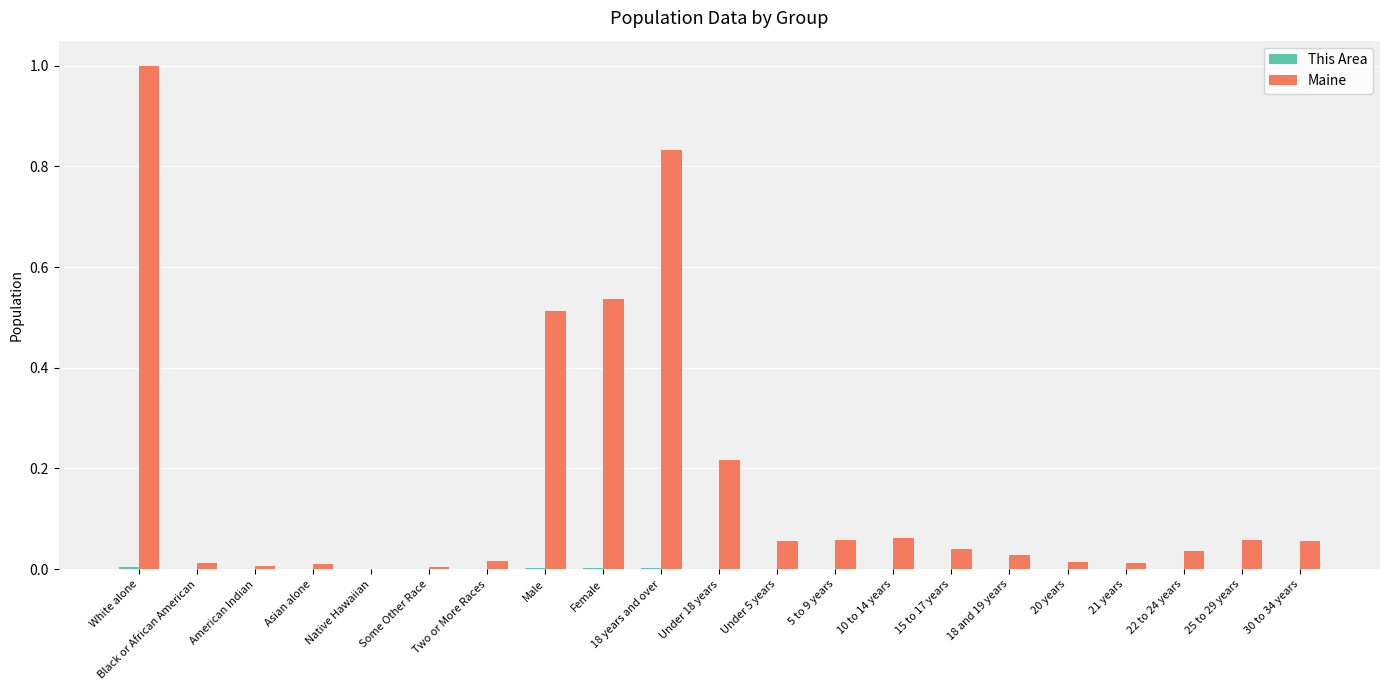

What is the sum of all Maine values?

3.6